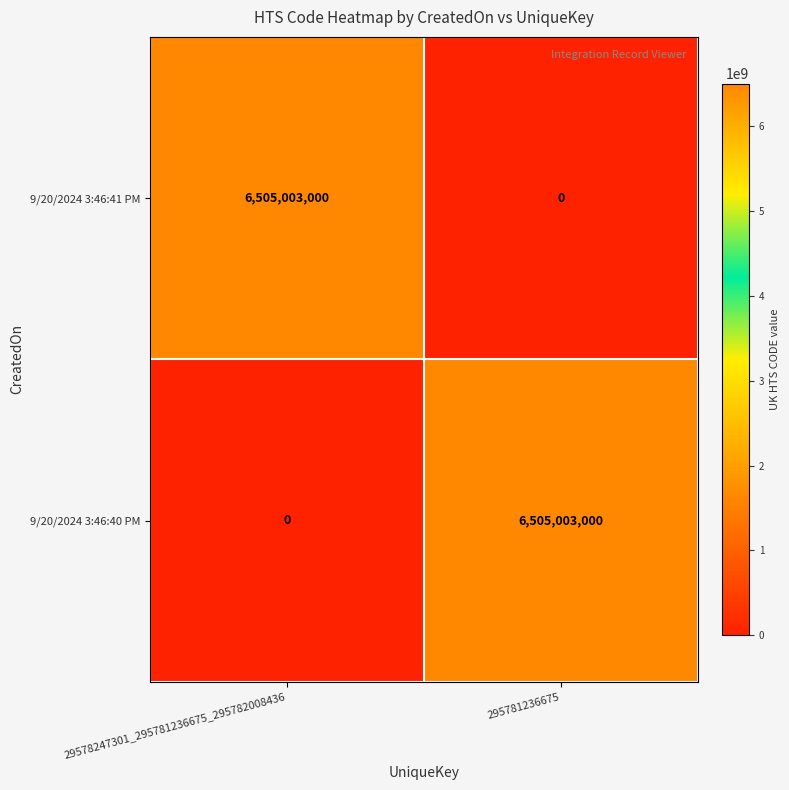

What is the maximum value for 9/20/2024 3:46:41 PM?

6505003000